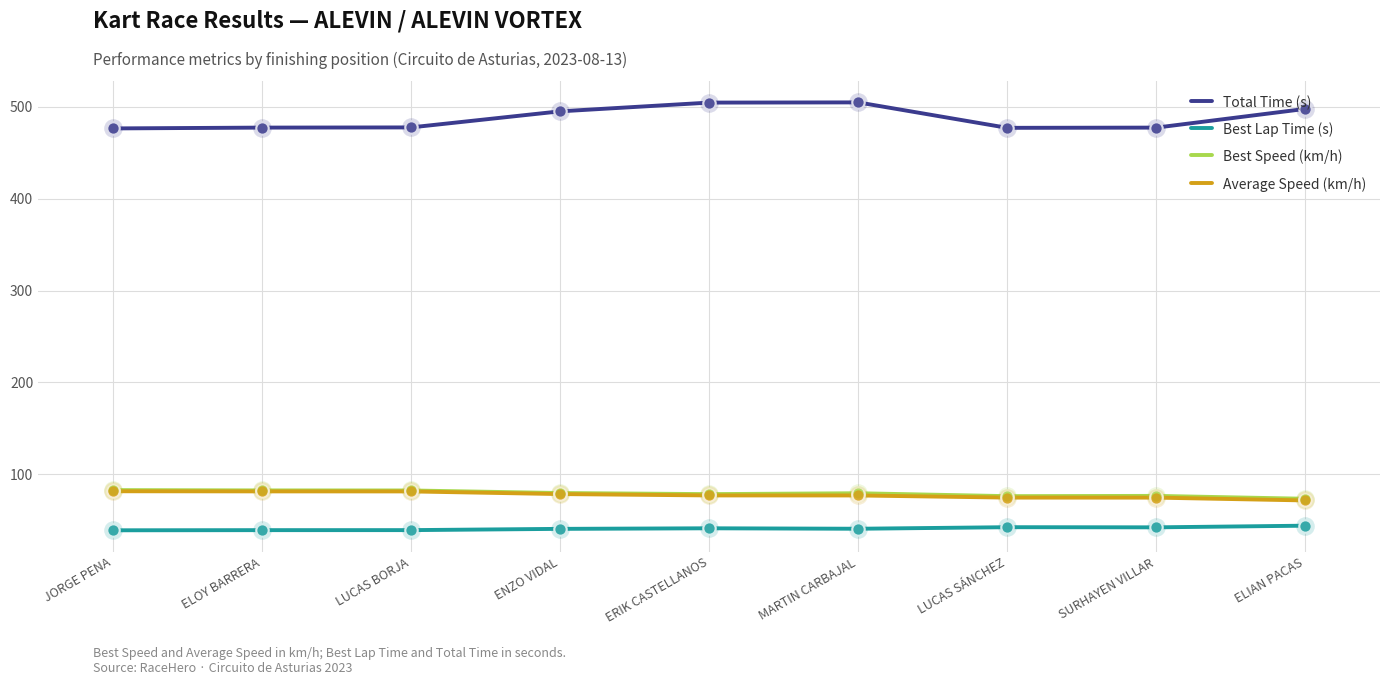

What are all the series names shown in the legend?

Total Time (s), Best Lap Time (s), Best Speed (km/h), Average Speed (km/h)